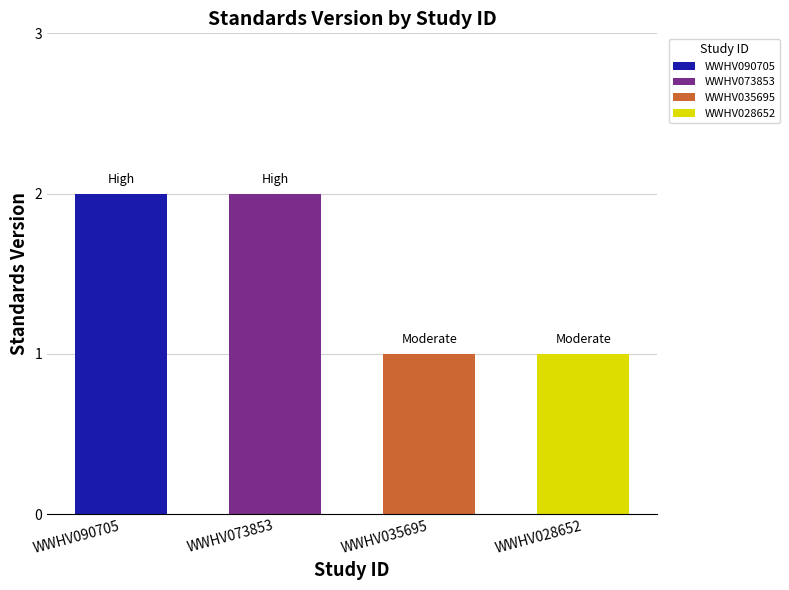

Which has a higher value, WWHV028652 or WWHV073853?

WWHV073853